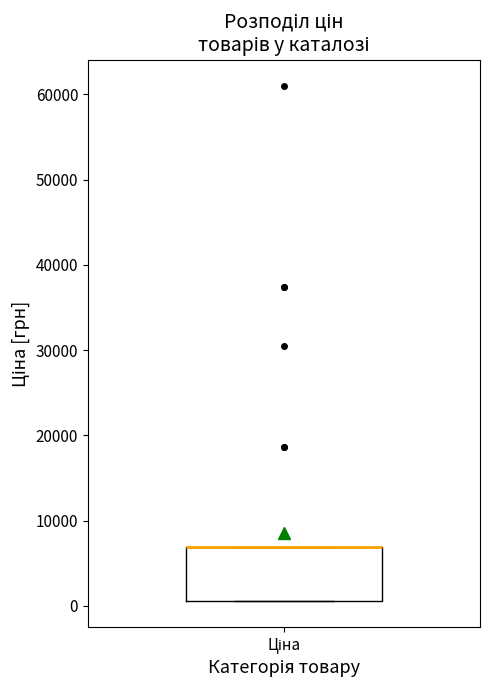

Where is the upper edge of the box for Ціна on the y-axis? The values are not printed on the chart, so give them approximately, as read against the axis.

7000